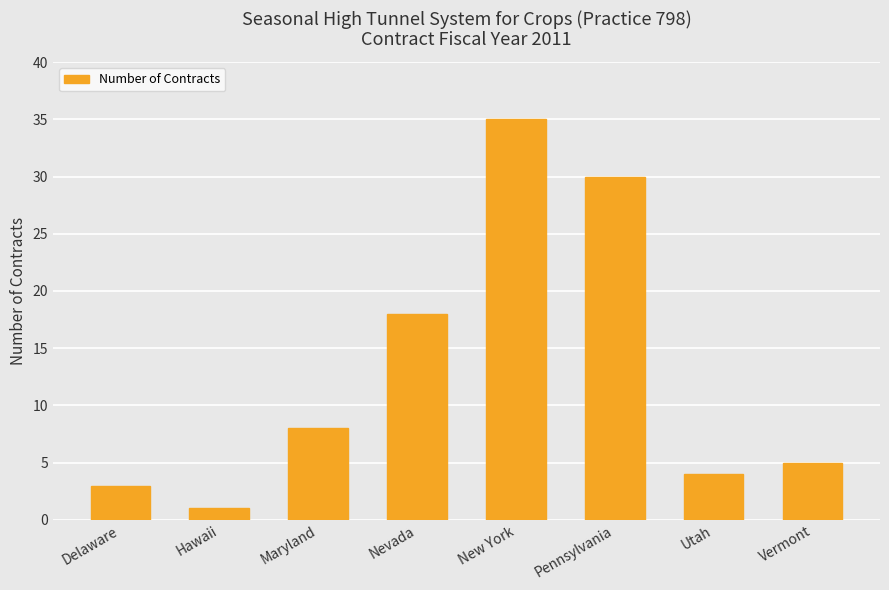

Is it true that the value at New York is 35?

True